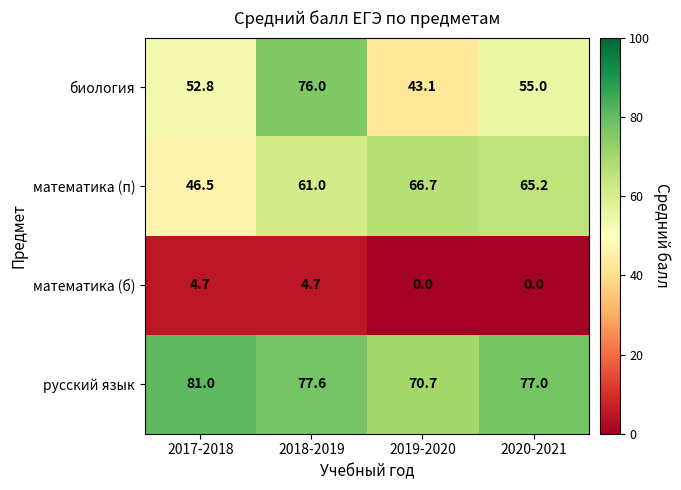

Which series changed the most between 2017-2018 and 2018-2019?

биология